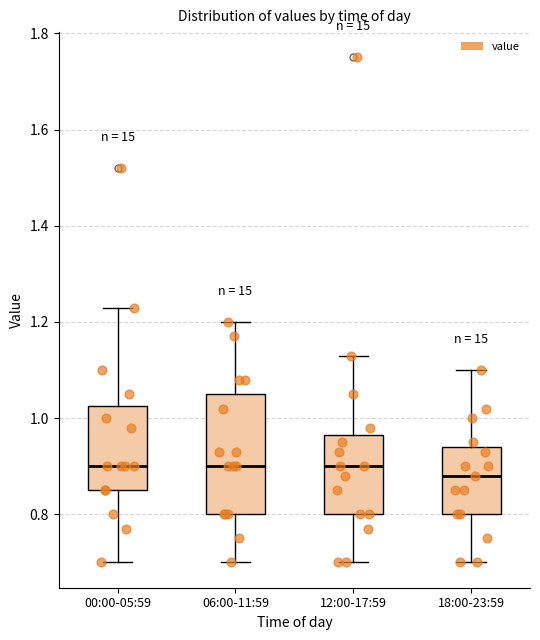

Reading left to right, read every box against the y-axis: the position of its median line, the range the box covers, and the ends of its whiskers. The values are not printed on the chart, so give them approximately, as read against the axis.

00:00-05:59: median 0.90, box 0.86 to 1.02, whiskers 0.70 to 1.24
06:00-11:59: median 0.90, box 0.80 to 1.06, whiskers 0.70 to 1.20
12:00-17:59: median 0.90, box 0.80 to 0.96, whiskers 0.70 to 1.14
18:00-23:59: median 0.88, box 0.80 to 0.94, whiskers 0.70 to 1.10